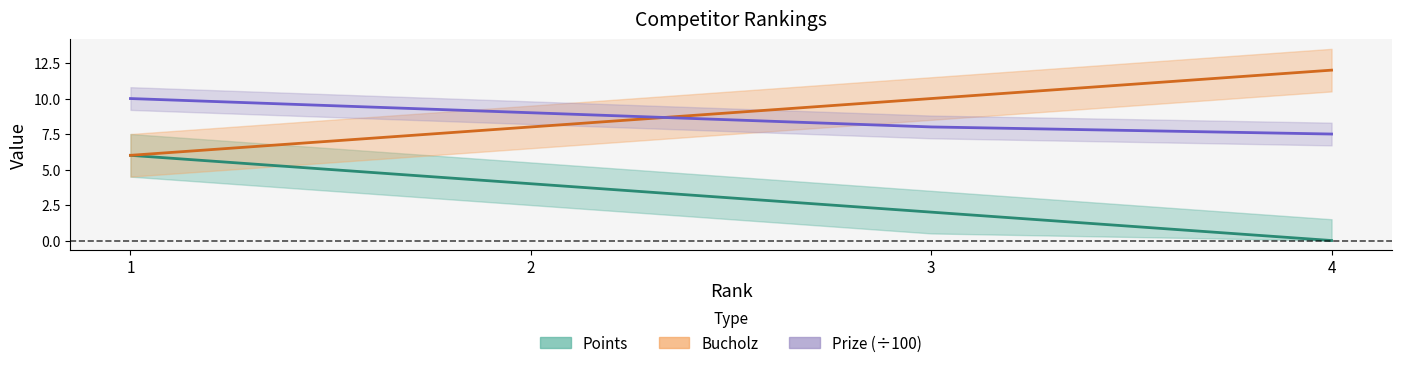

At which label does Bucholz first exceed 10?

4